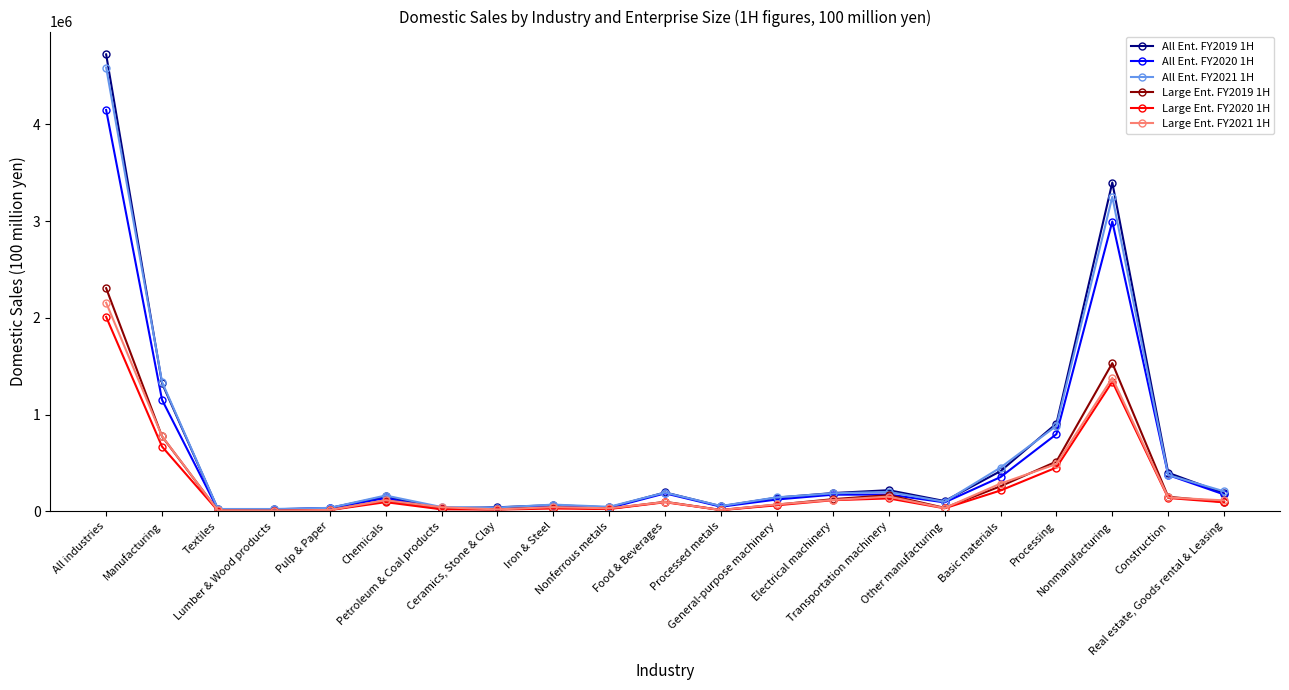

What is the sum of the All Ent. FY2021 1H values at Real estate, Goods rental & Leasing and Other manufacturing?

307404